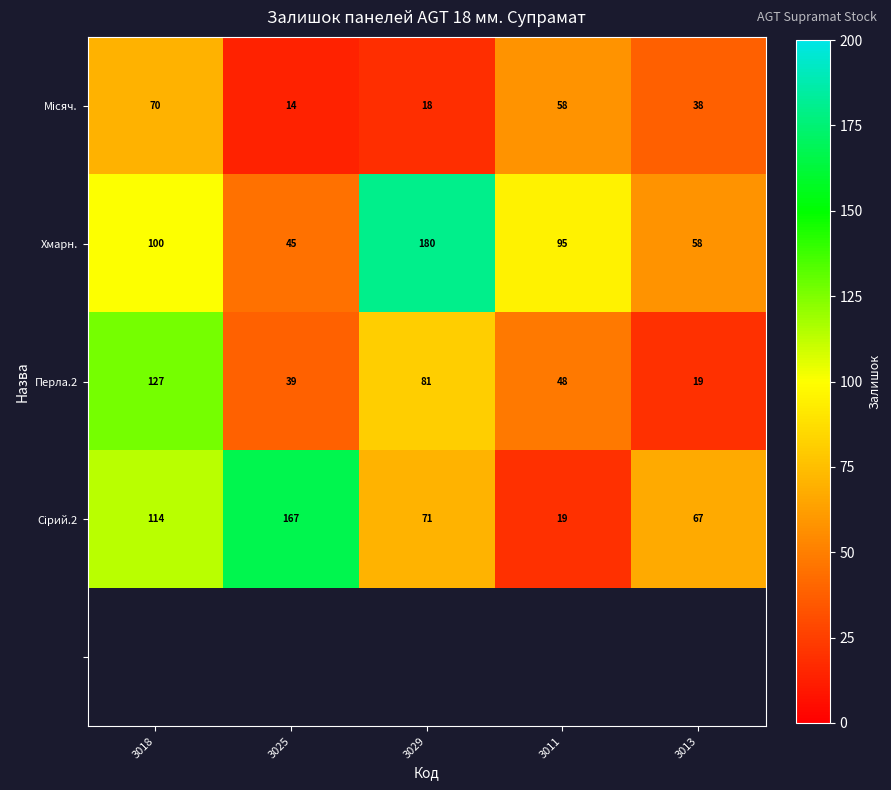

What is the difference between the Перла.2 values at 3011 and 3018?

79